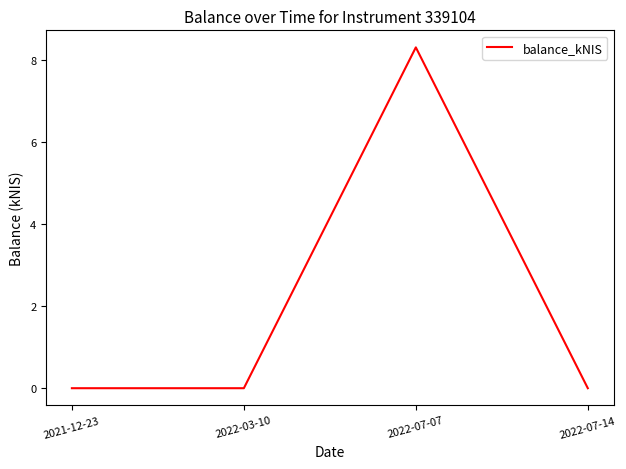

Reading left to right, transcribe all the data shown in this chart.

0.0	0.0	8.3	0.0